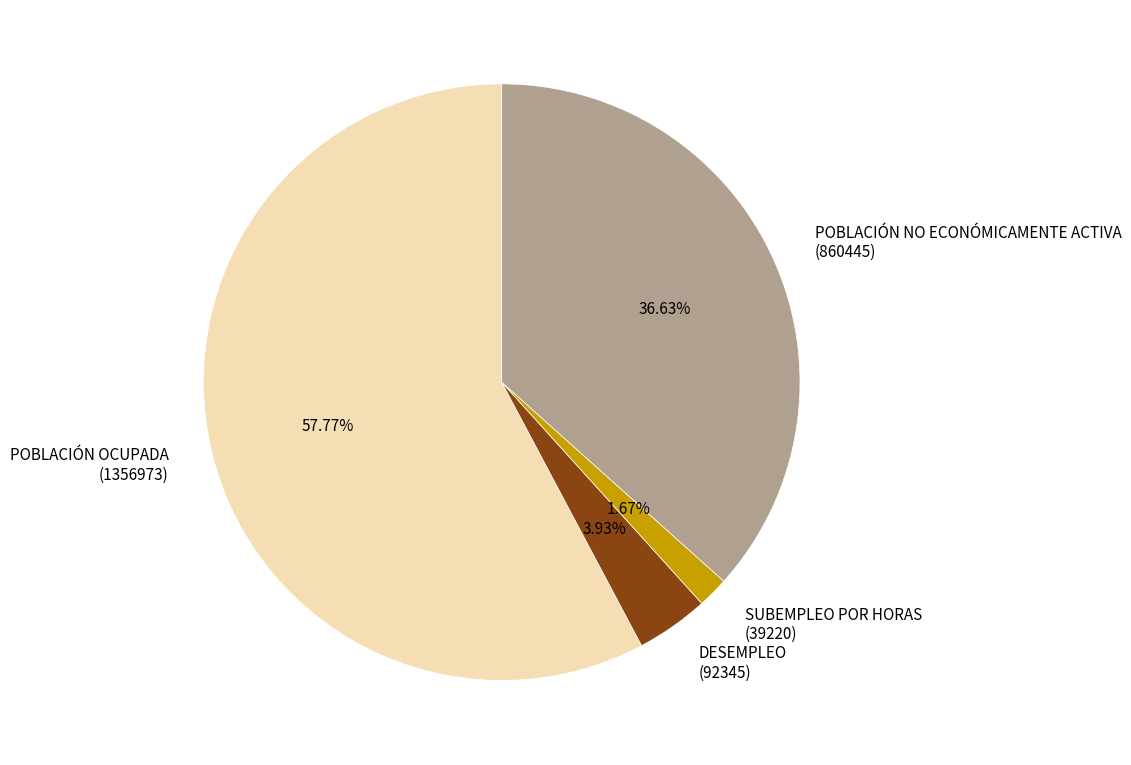

Approximately how many times larger is the value at POBLACIÓN OCUPADA (1356973) compared to DESEMPLEO (92345)?

14.7